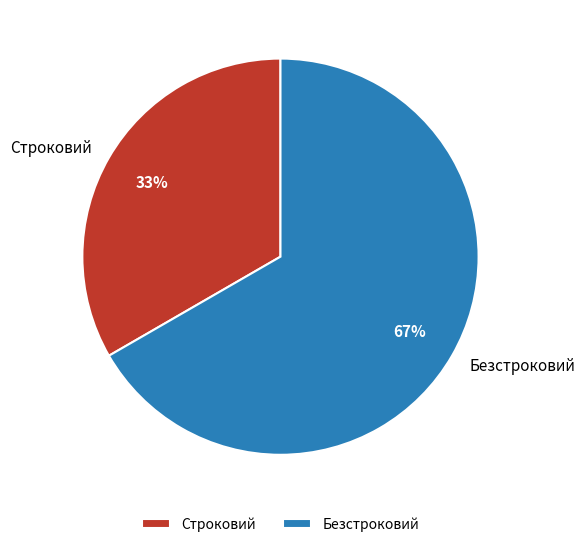

To the nearest percent, what is the combined percentage of Безстроковий and Строковий?

100%